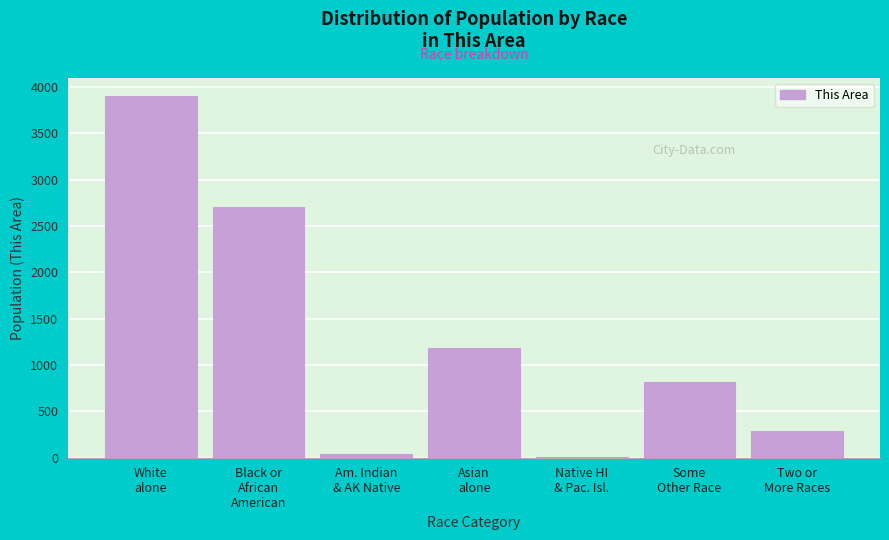

What is the greatest value displayed?

3905